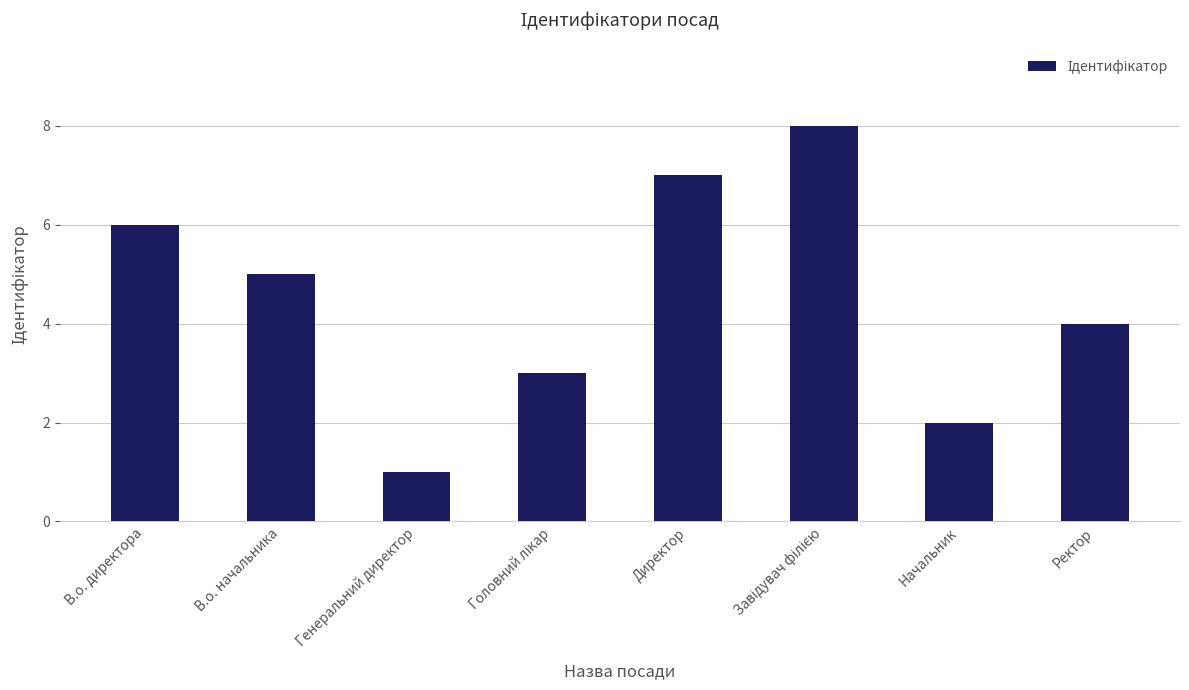

What is the approximate value at Ректор?

4